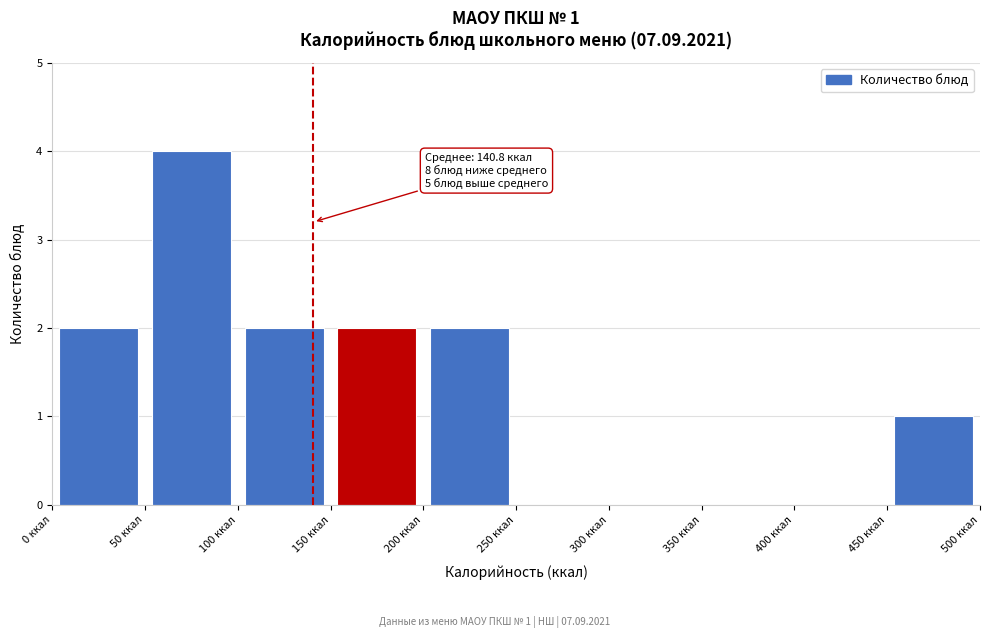

Over which range of the x-axis is the bar tallest?

50 to 100